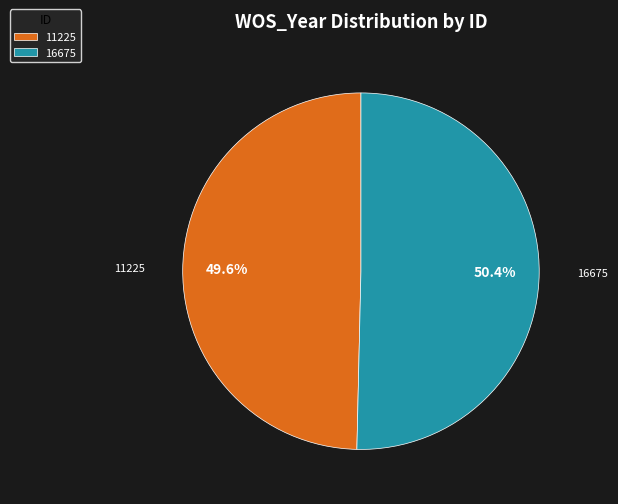

The 11225 slice represents 50% of the pie. True or false?

True